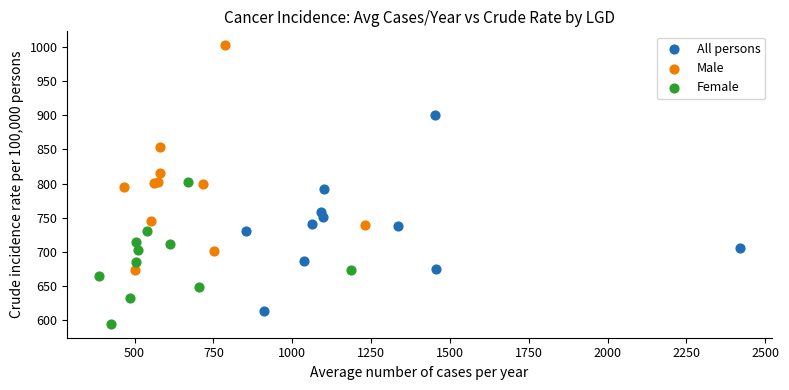

Which series has the widest spread of Y values?

Male